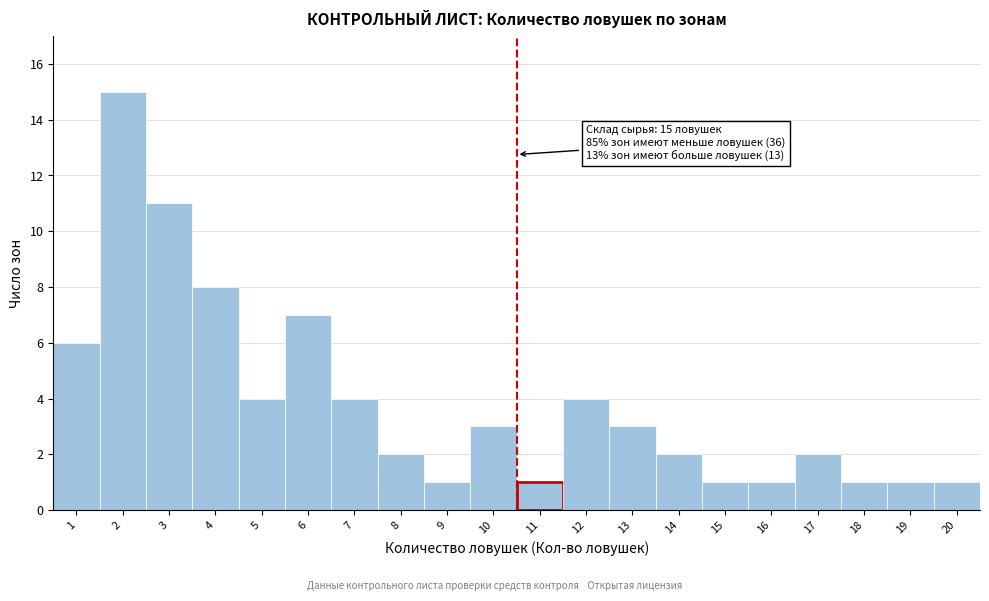

Reading left to right, extract all data points from this chart.

6	15	11	8	4	7	4	2	1	3	1	4	3	2	1	1	2	1	1	1